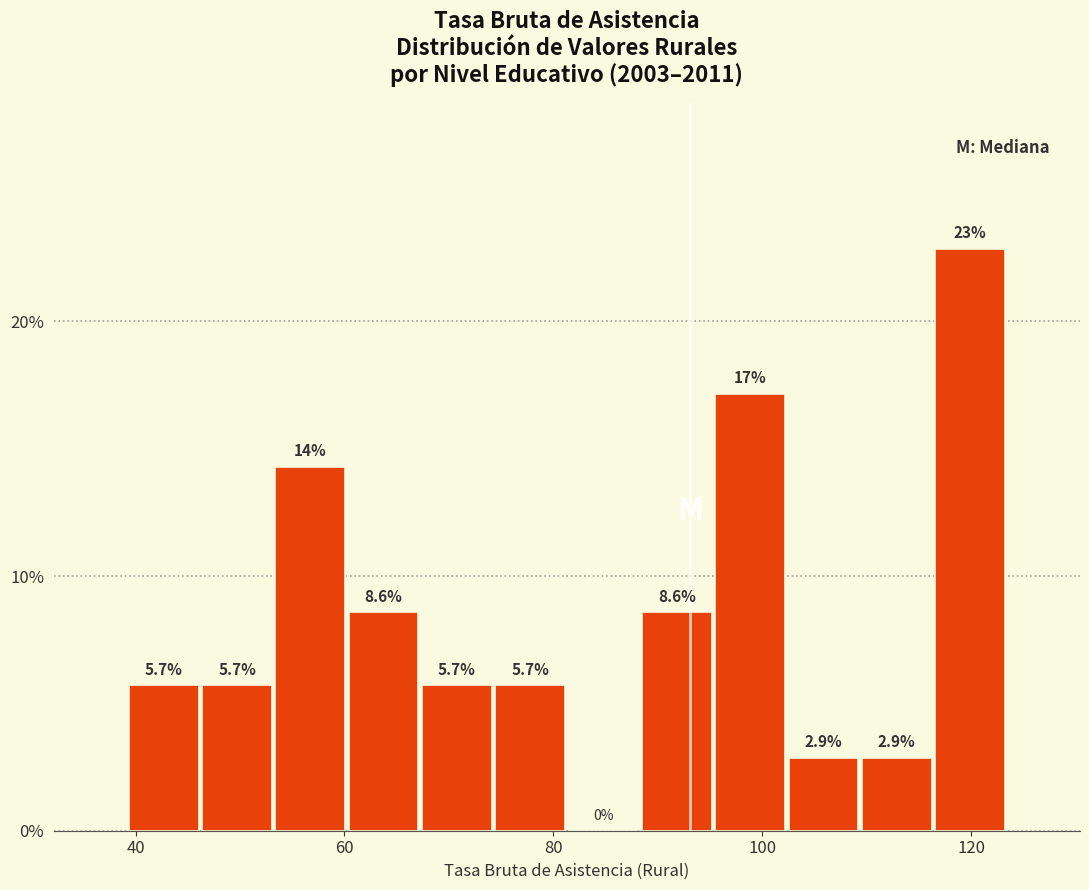

Around what value on the x-axis is the tallest bar? Give the approximate position of its centre, as read against the axis.

120